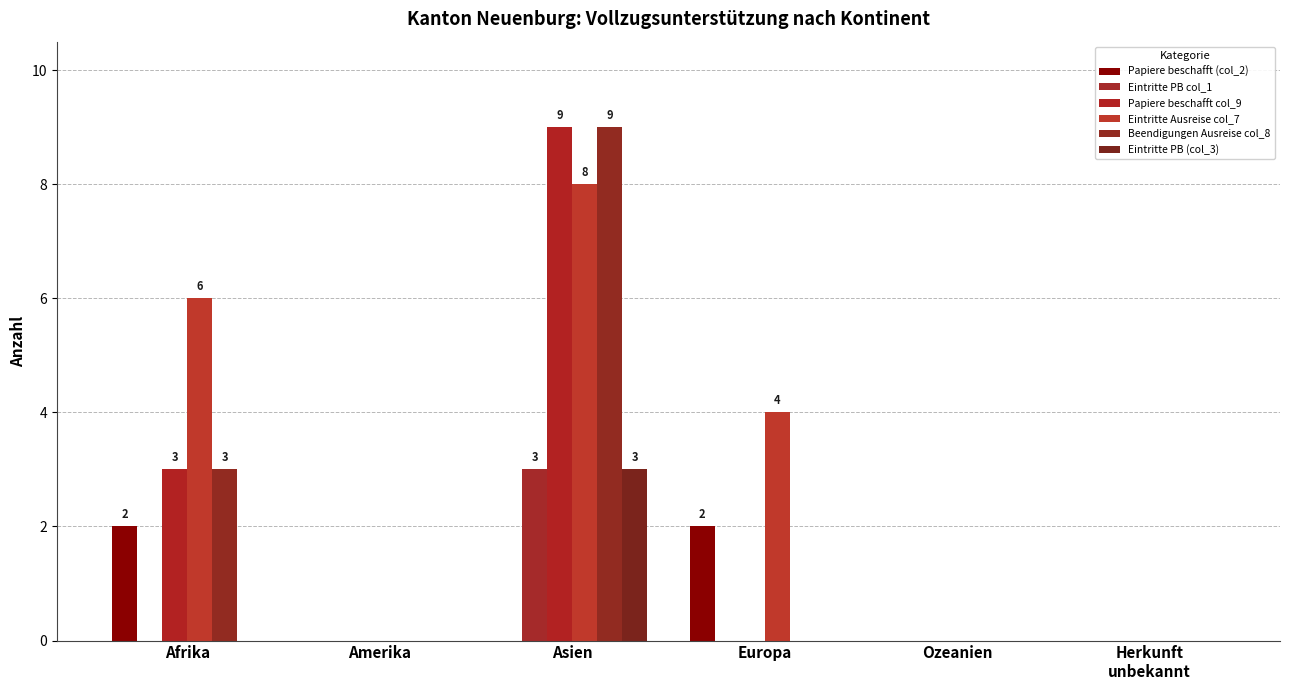

Are the bars grouped side by side (vs. stacked)?

Yes